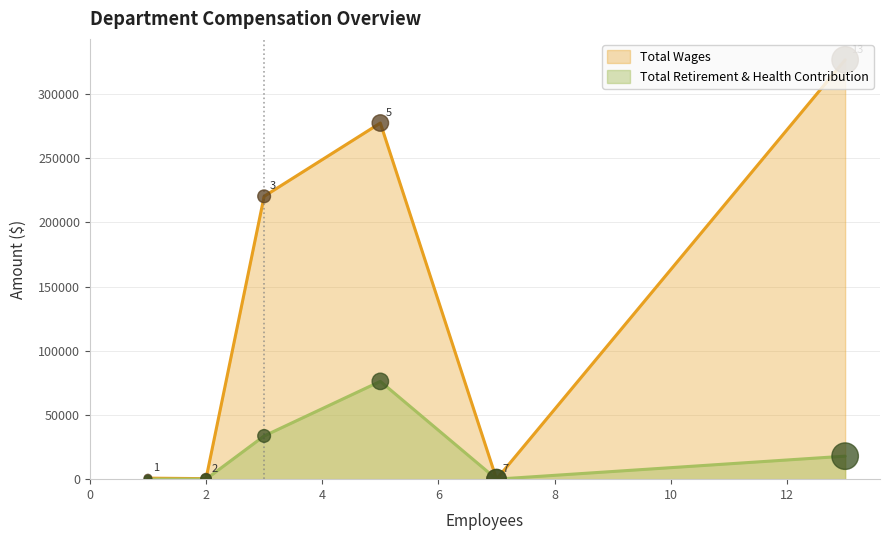

Which series reaches the minimum Y coordinate?

Total Wages